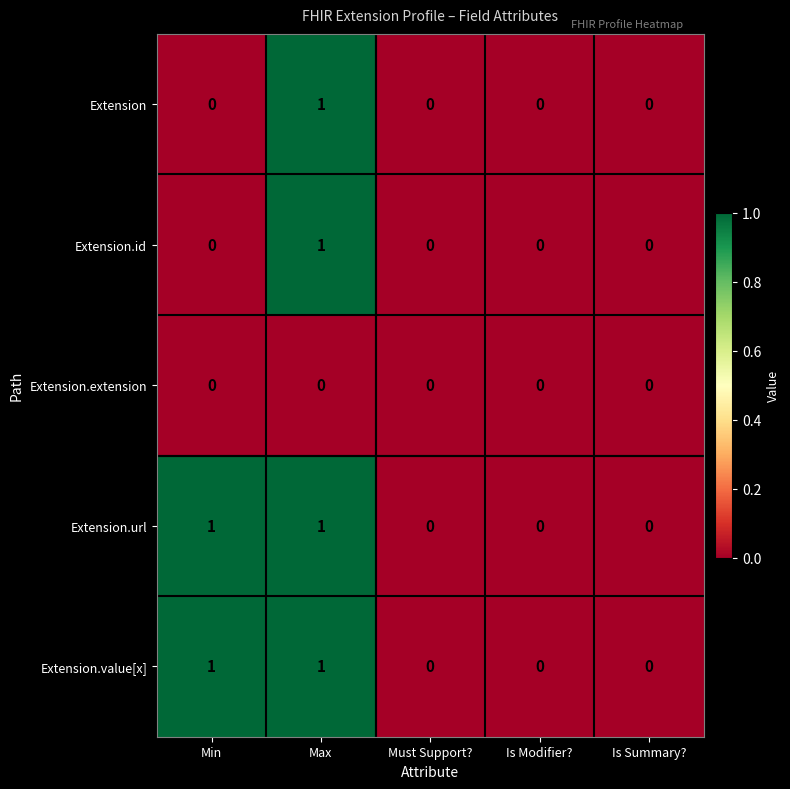

At which category is the sum across all series the highest?

Max